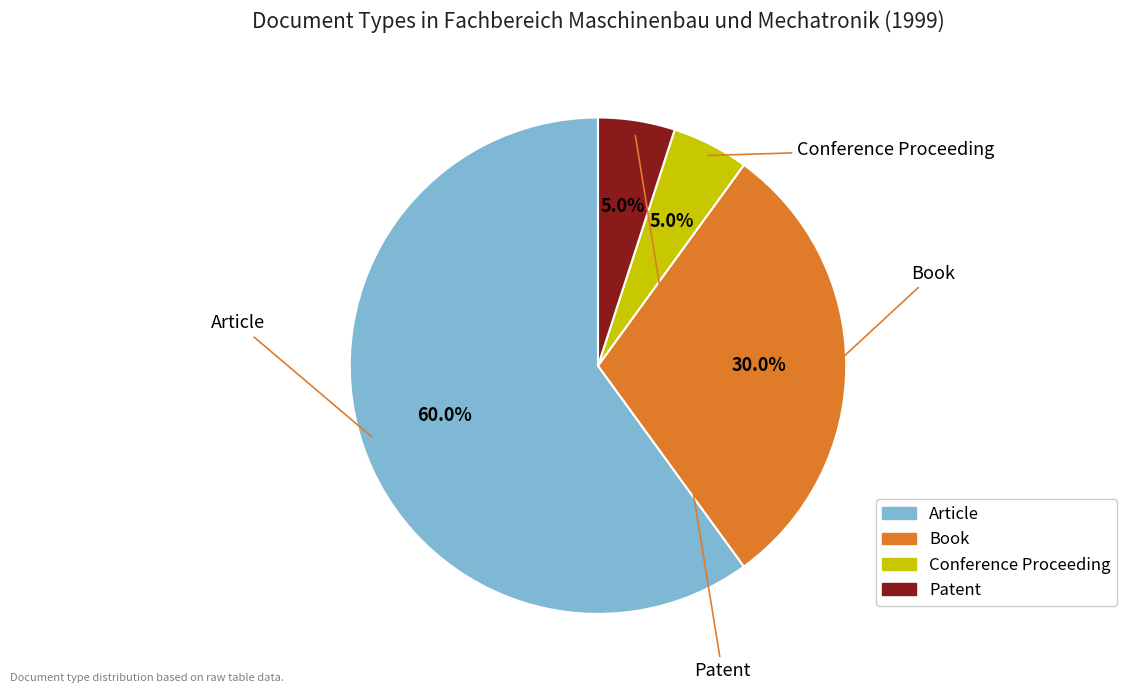

Which slice is the largest?

Article